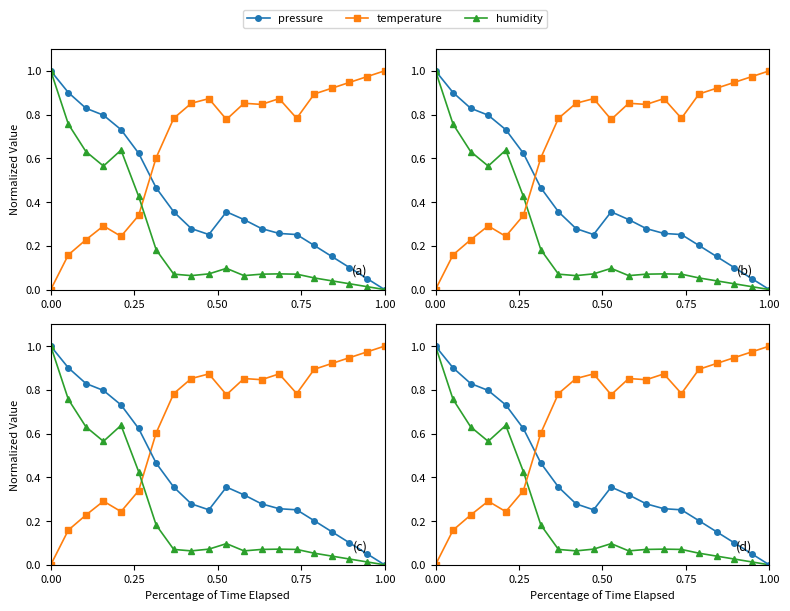

Reading left to right, what are all the values shown in this chart?

pressure: 1.0	0.9	0.8	0.8	0.7	0.6	0.5	0.4	0.3	0.3	0.4	0.3	0.3	0.3	0.3	0.2	0.2	0.1	0.1	0.0
temperature: 0.0	0.2	0.2	0.3	0.2	0.3	0.6	0.8	0.9	0.9	0.8	0.9	0.8	0.9	0.8	0.9	0.9	0.9	1.0	1.0
humidity: 1.0	0.8	0.6	0.6	0.6	0.4	0.2	0.1	0.1	0.1	0.1	0.1	0.1	0.1	0.1	0.1	0.0	0.0	0.0	0.0